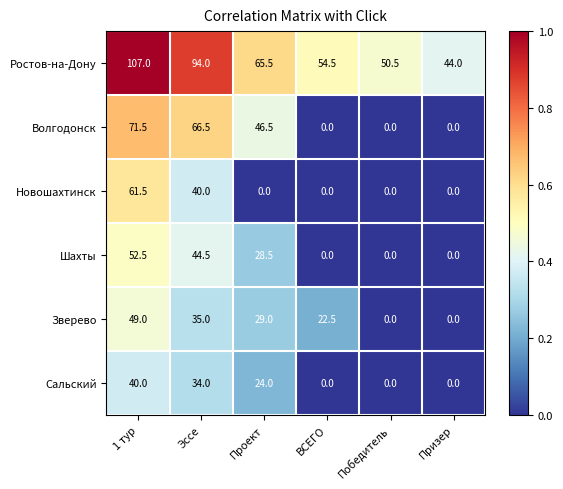

What is the total value across all series at Призер?

44.0